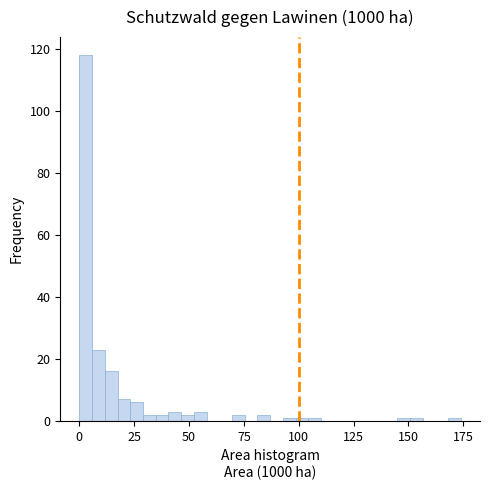

Read against the x-axis, roughly where is the centre of the tallest bar?

5